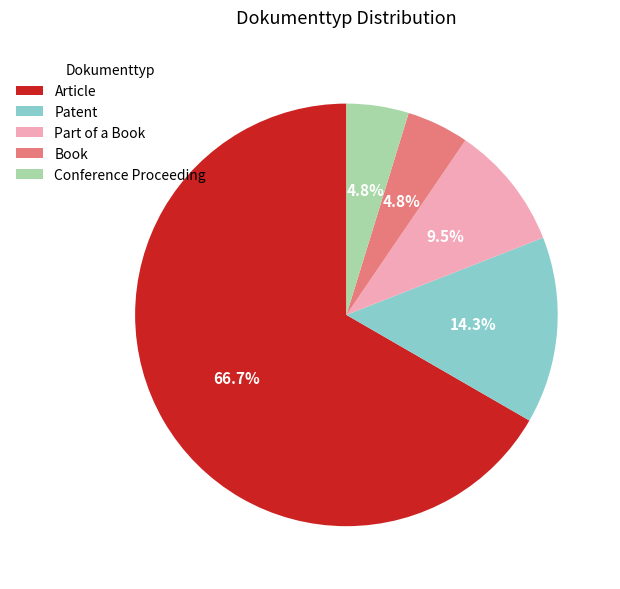

Does any single category account for the majority?

Yes